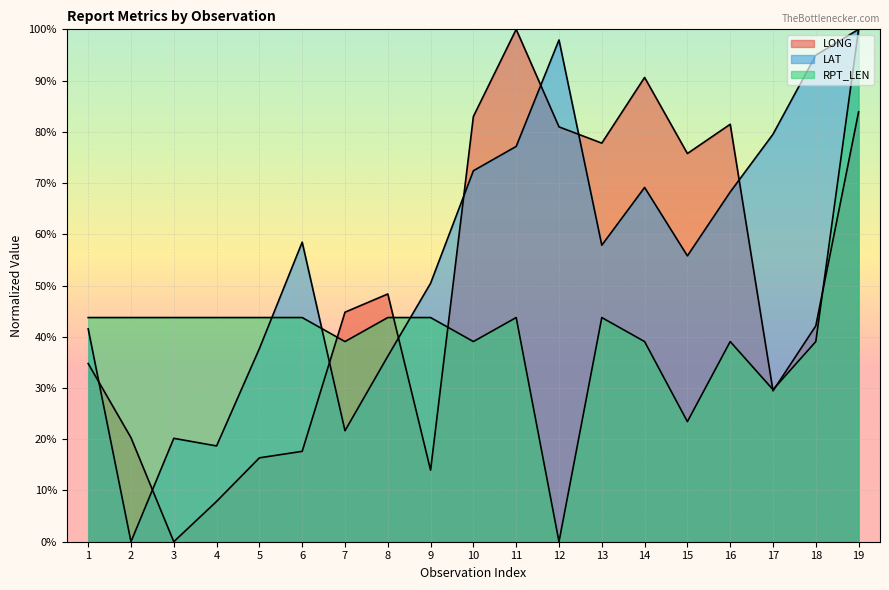

How many values in the LAT series exceed 57?

10